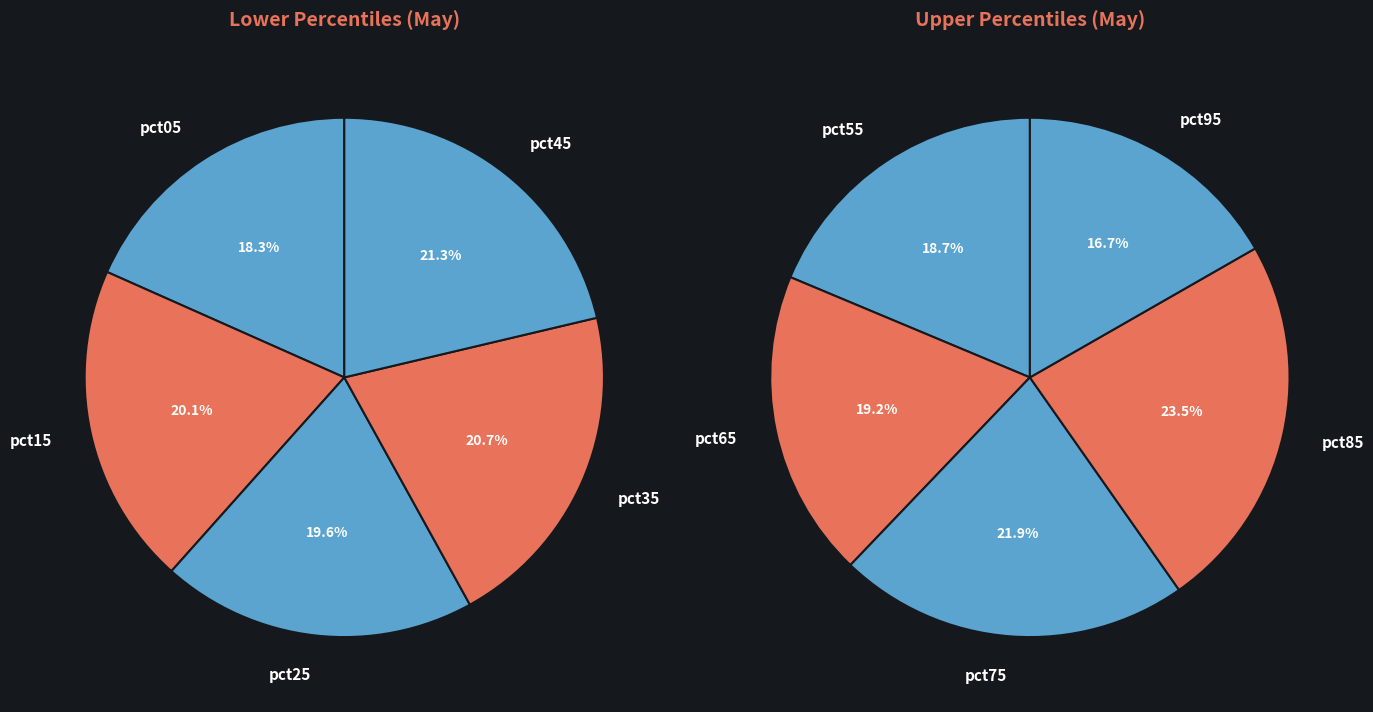

What is the largest slice in the pie chart?

pct85